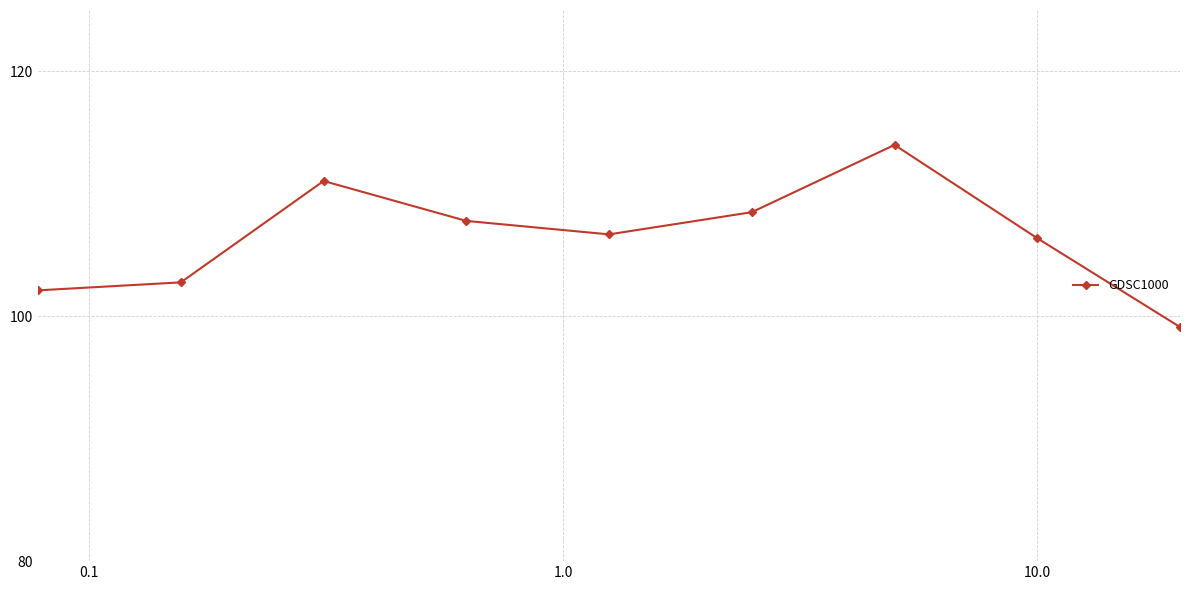

True or false: there are more than 0 points higher than both neighbors.

True